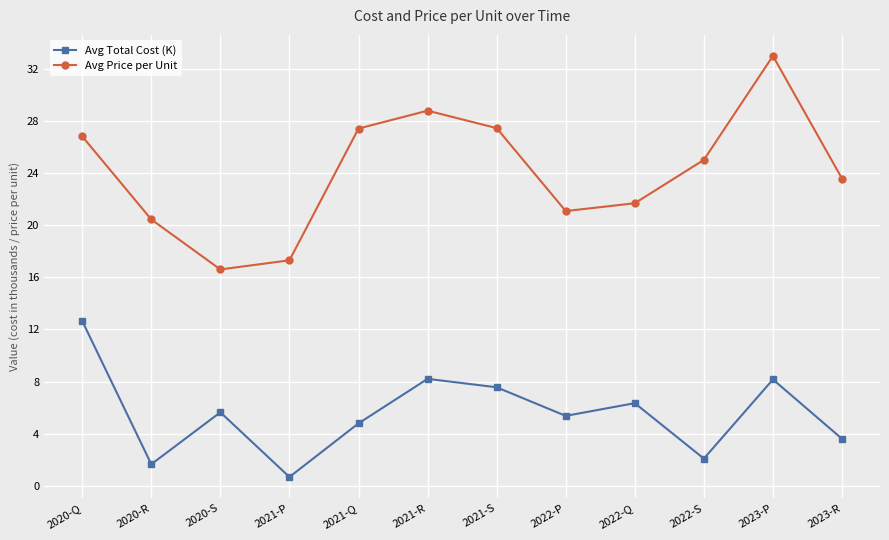

At which category does Avg Price per Unit reach its first local peak?

2021-R